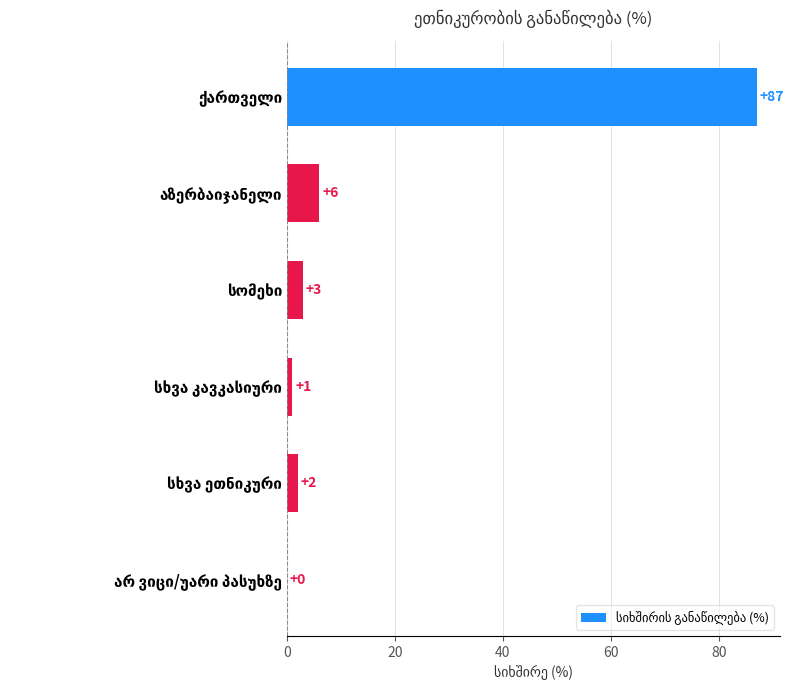

What is the greatest value displayed?

87